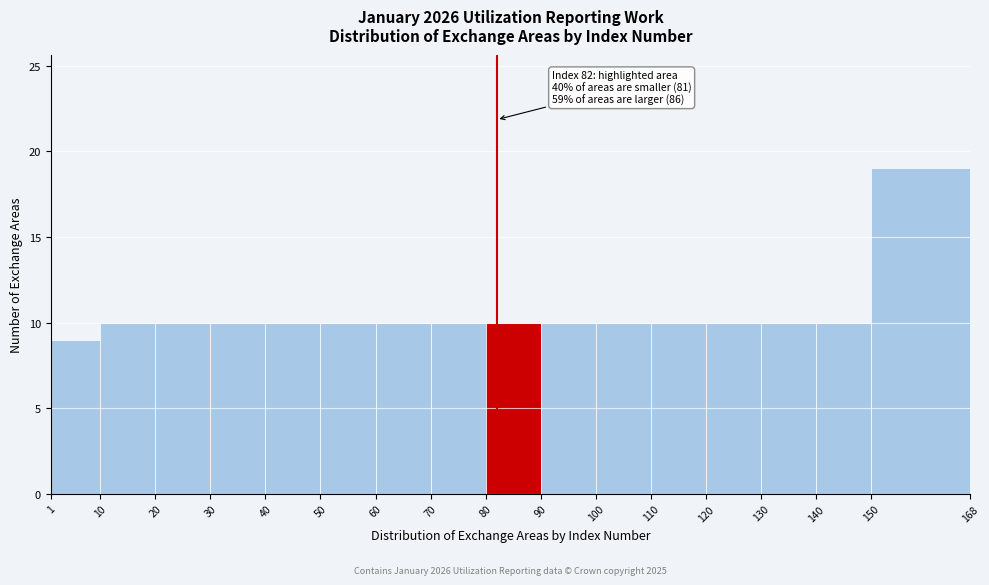

Over which range of the x-axis is the bar tallest?

150 to 168